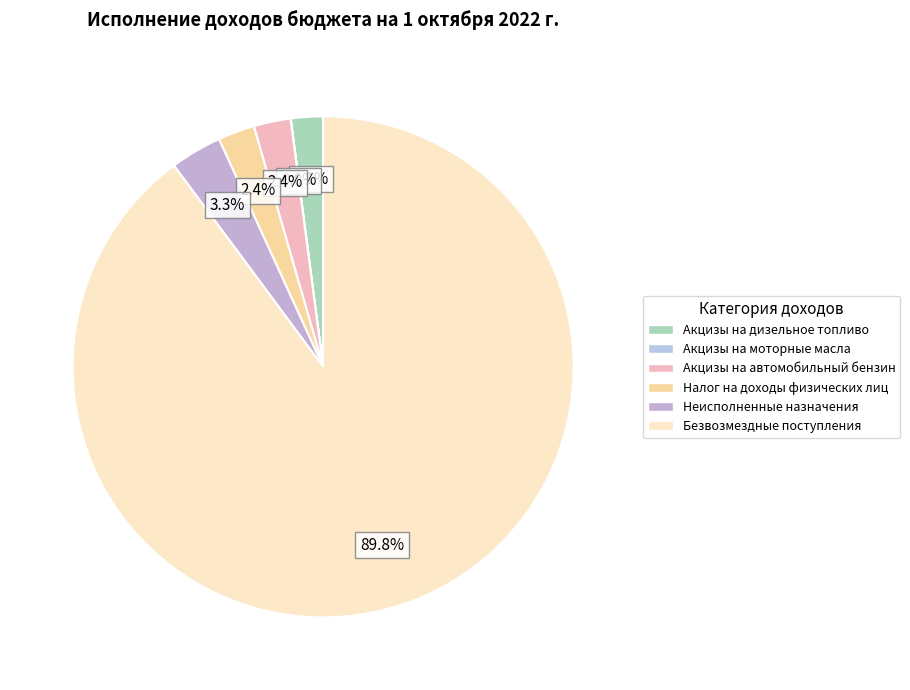

What is the smallest slice in the pie chart?

Акцизы на моторные масла